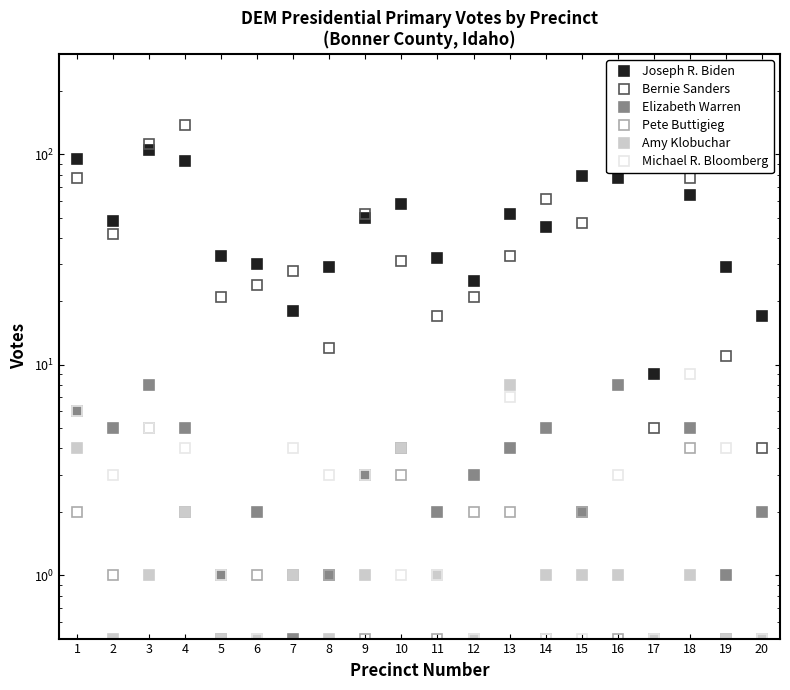

Where is Pete Buttigieg nearest to the value 2?

1